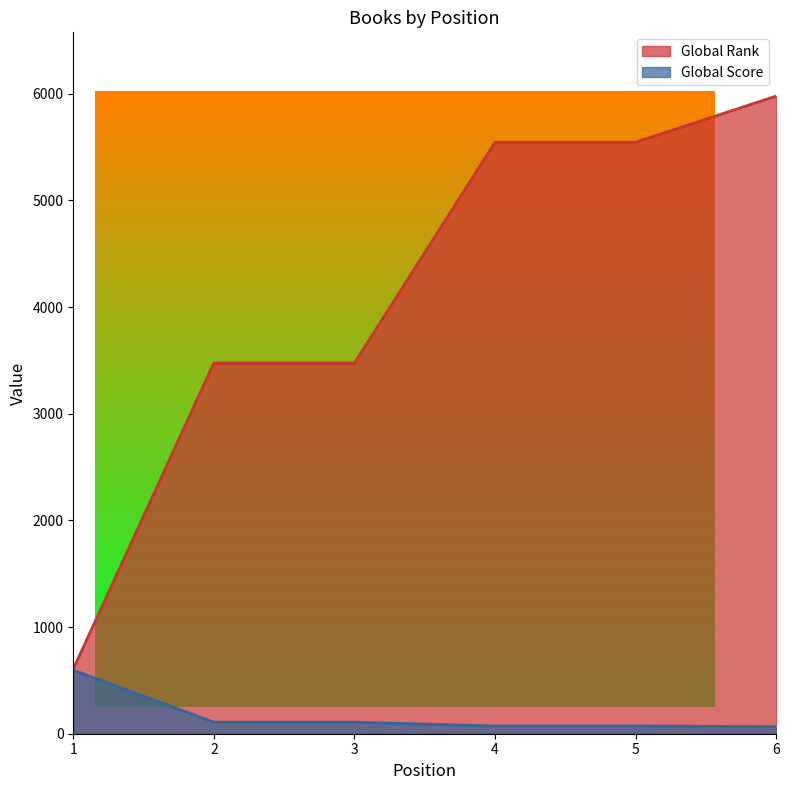

True or false: Global Rank and Global Score cross at least once.

False